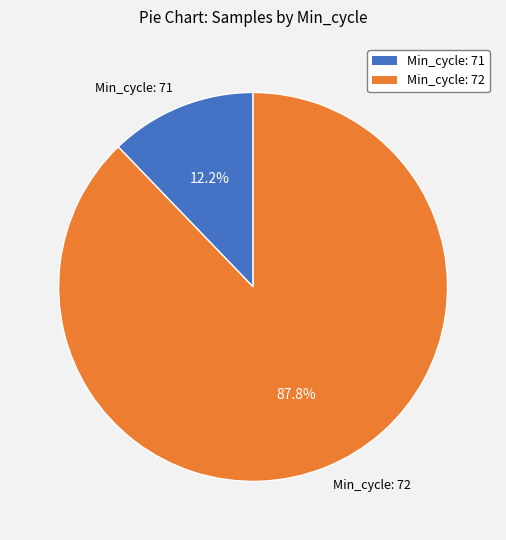

Is there a majority slice in this chart?

Yes